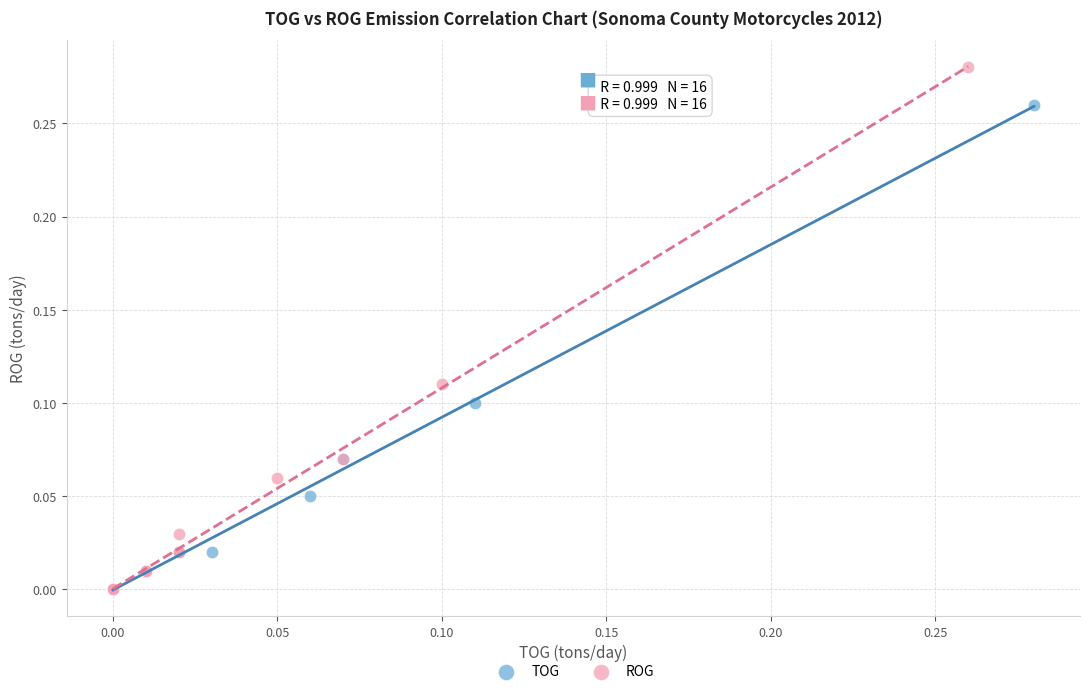

Which series has the largest Y range (max minus min)?

ROG